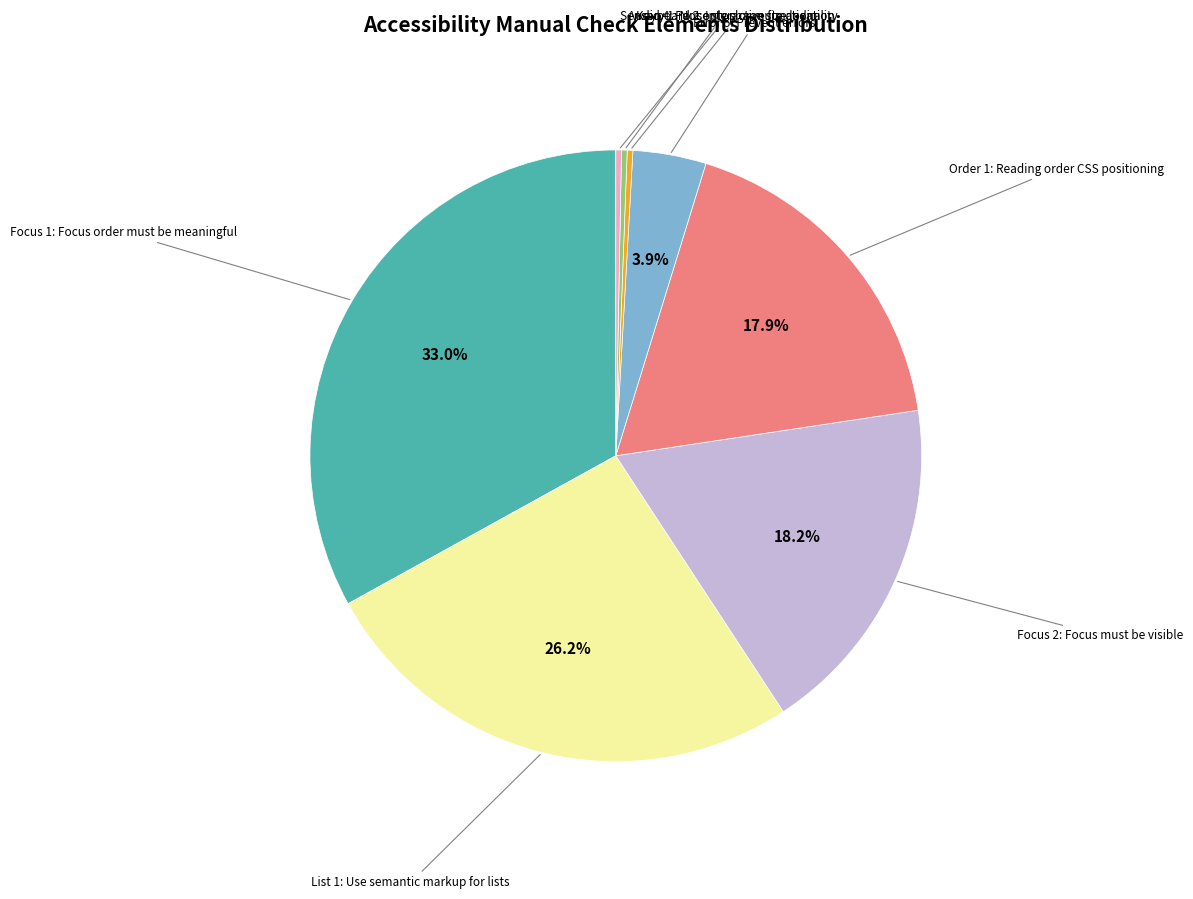

The Sensory 1: Not only shape size location slice represents 0% of the pie. True or false?

True